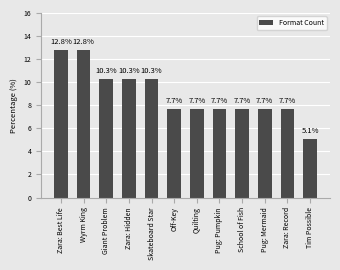

How many categories are shown in the chart?

12